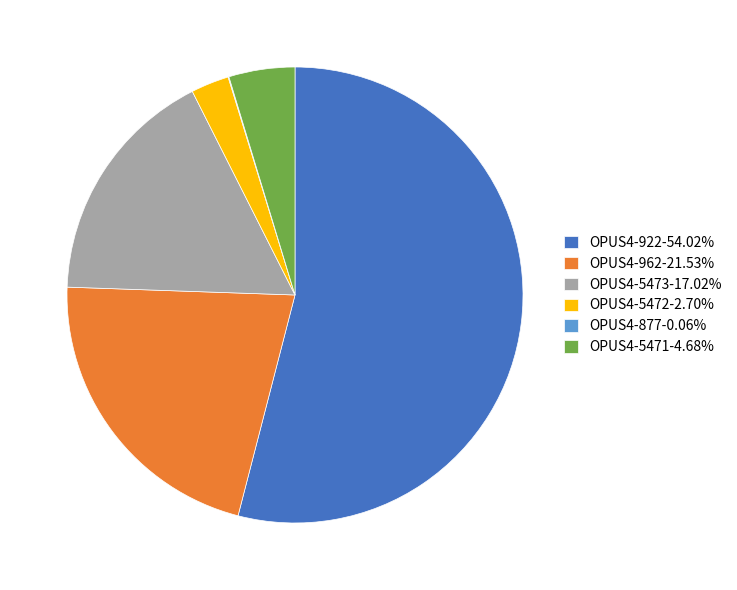

What is the ratio of the value at OPUS4-962-21.53% to the value at OPUS4-5473-17.02%?

1.3